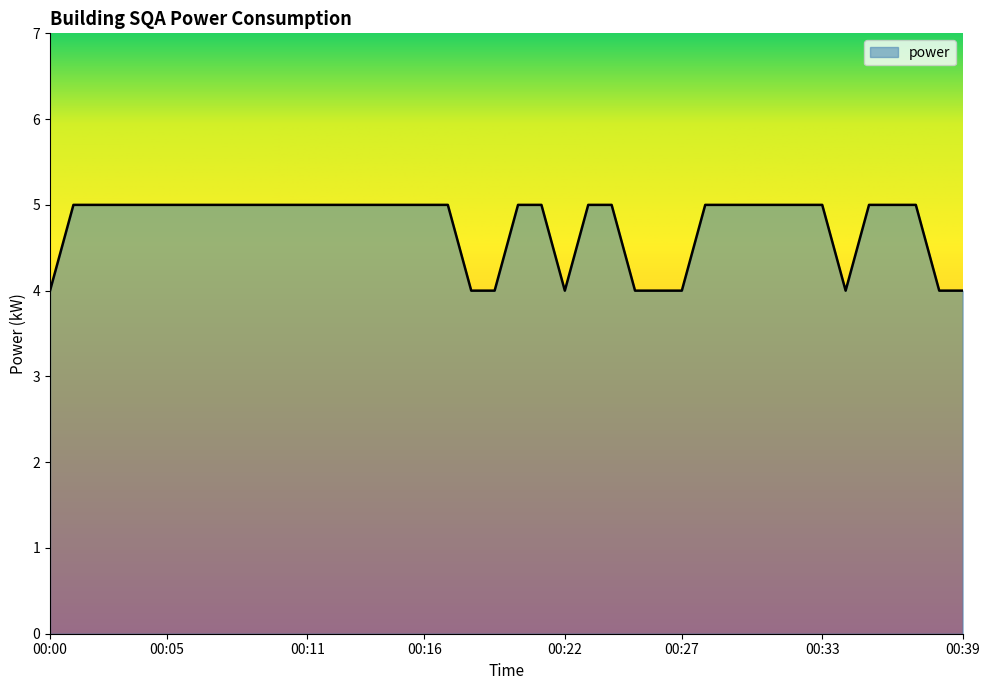

What is the maximum value shown in the chart?

5